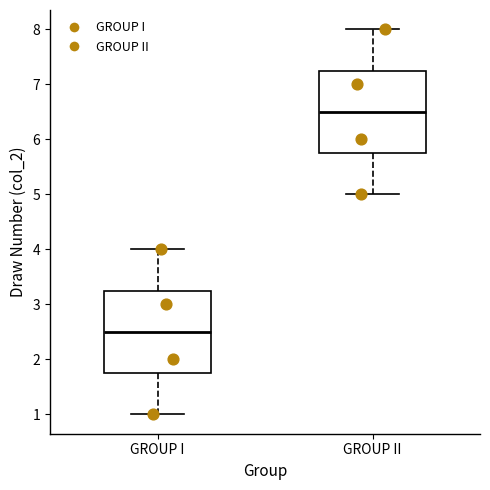

Which box has the lowest median line?

GROUP I